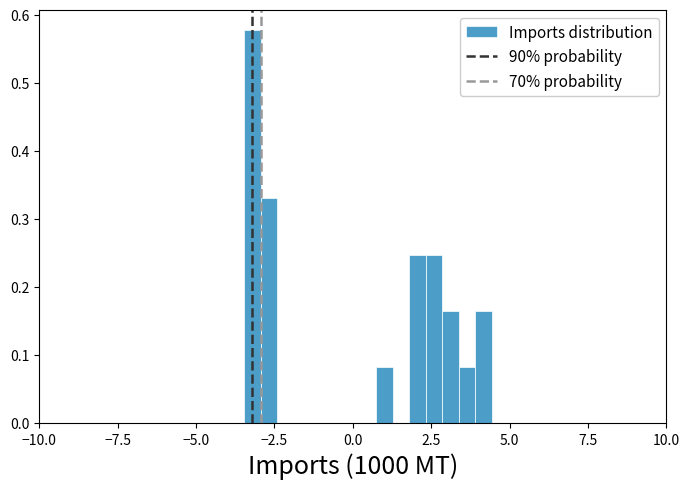

Around what value on the x-axis is the tallest bar? Give the approximate position of its centre, as read against the axis.

-3.0